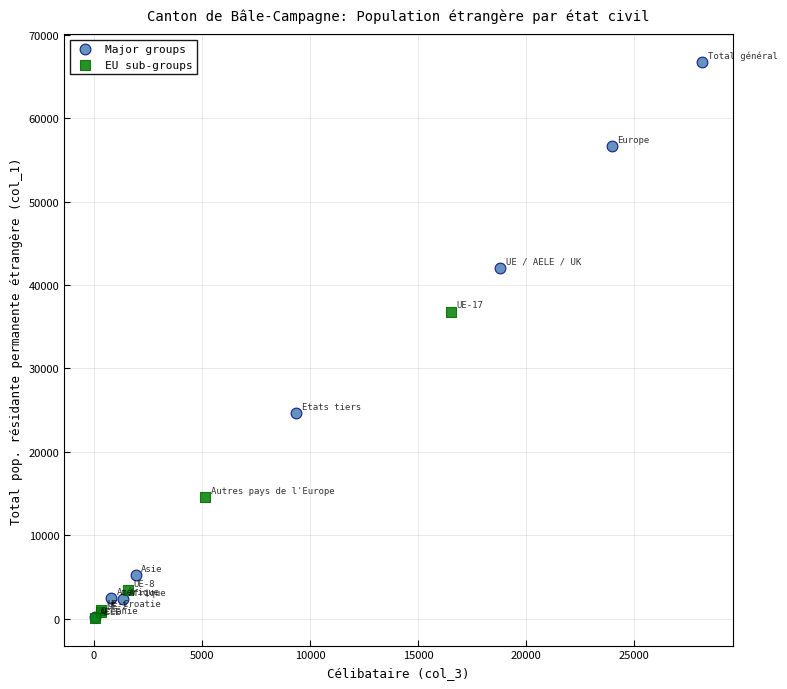

Which series has the largest Y range (max minus min)?

Major groups